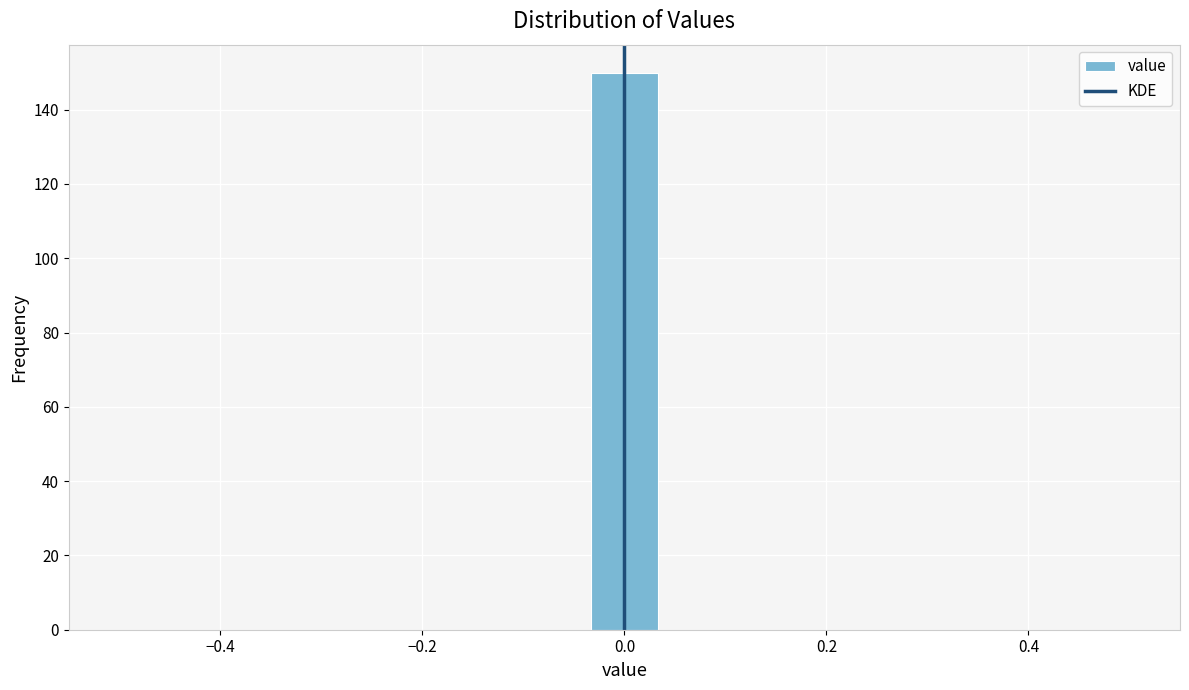

Read against the x-axis, roughly where is the centre of the tallest bar?

0.00